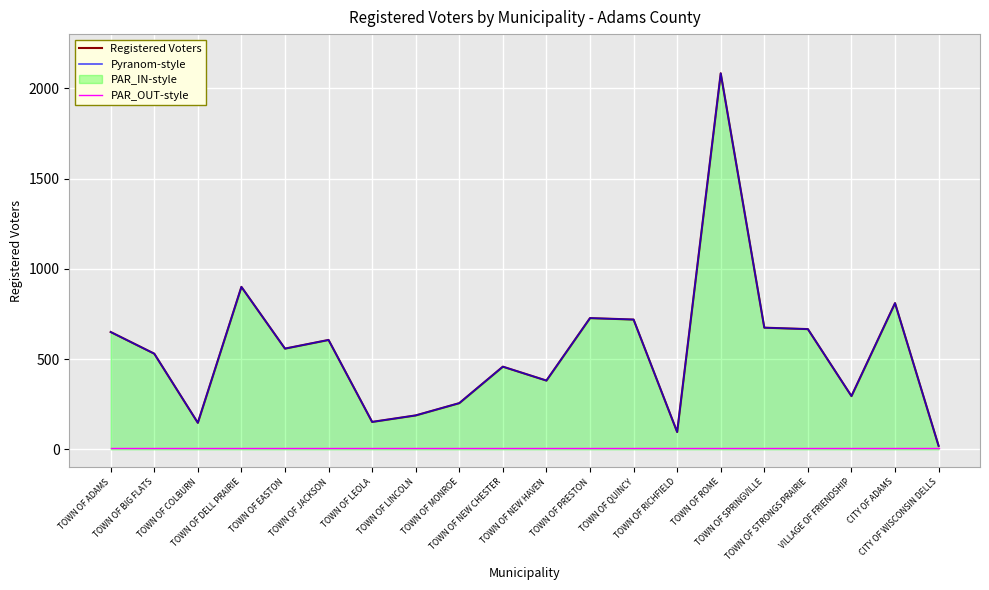

Reading right to left, transcribe all the data shown in this chart.

Registered Voters: CITY OF WISCONSIN DELLS=19	CITY OF ADAMS=810	VILLAGE OF FRIENDSHIP=295	TOWN OF STRONGS PRAIRIE=666	TOWN OF SPRINGVILLE=674	TOWN OF ROME=2083	TOWN OF RICHFIELD=96	TOWN OF QUINCY=719	TOWN OF PRESTON=727	TOWN OF NEW HAVEN=381	TOWN OF NEW CHESTER=458	TOWN OF MONROE=256	TOWN OF LINCOLN=188	TOWN OF LEOLA=152	TOWN OF JACKSON=606	TOWN OF EASTON=558	TOWN OF DELL PRAIRIE=900	TOWN OF COLBURN=147	TOWN OF BIG FLATS=530	TOWN OF ADAMS=650
Pyranom-style: CITY OF WISCONSIN DELLS=19	CITY OF ADAMS=810	VILLAGE OF FRIENDSHIP=295	TOWN OF STRONGS PRAIRIE=666	TOWN OF SPRINGVILLE=674	TOWN OF ROME=2083	TOWN OF RICHFIELD=96	TOWN OF QUINCY=719	TOWN OF PRESTON=727	TOWN OF NEW HAVEN=381	TOWN OF NEW CHESTER=458	TOWN OF MONROE=256	TOWN OF LINCOLN=188	TOWN OF LEOLA=152	TOWN OF JACKSON=606	TOWN OF EASTON=558	TOWN OF DELL PRAIRIE=900	TOWN OF COLBURN=147	TOWN OF BIG FLATS=530	TOWN OF ADAMS=650
PAR_OUT-style: CITY OF WISCONSIN DELLS=10	CITY OF ADAMS=10	VILLAGE OF FRIENDSHIP=10	TOWN OF STRONGS PRAIRIE=10	TOWN OF SPRINGVILLE=10	TOWN OF ROME=10	TOWN OF RICHFIELD=10	TOWN OF QUINCY=10	TOWN OF PRESTON=10	TOWN OF NEW HAVEN=10	TOWN OF NEW CHESTER=10	TOWN OF MONROE=10	TOWN OF LINCOLN=10	TOWN OF LEOLA=10	TOWN OF JACKSON=10	TOWN OF EASTON=10	TOWN OF DELL PRAIRIE=10	TOWN OF COLBURN=10	TOWN OF BIG FLATS=10	TOWN OF ADAMS=10